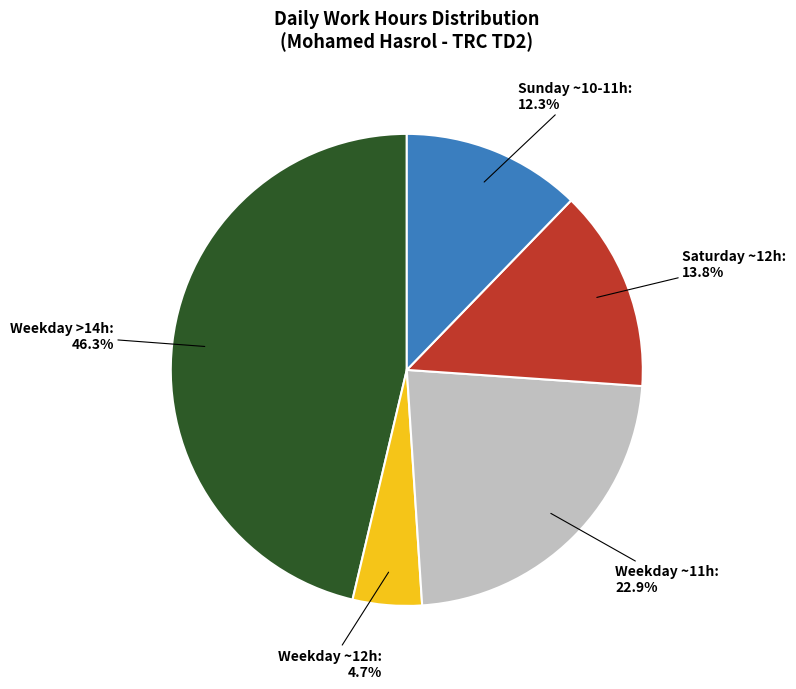

Is there any slice that represents more than half of the pie?

No